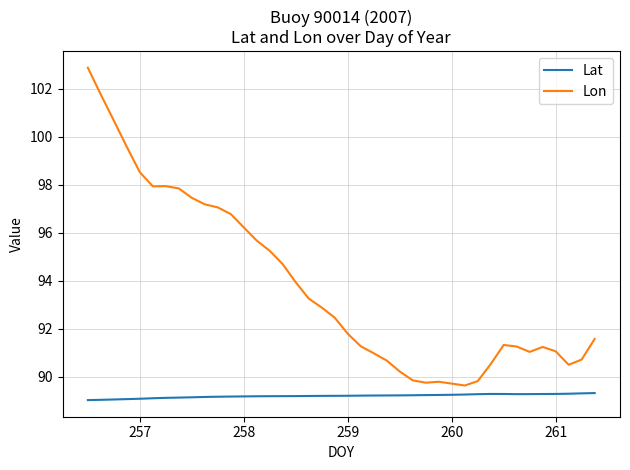

What is the highest value of the Lon series?

102.9